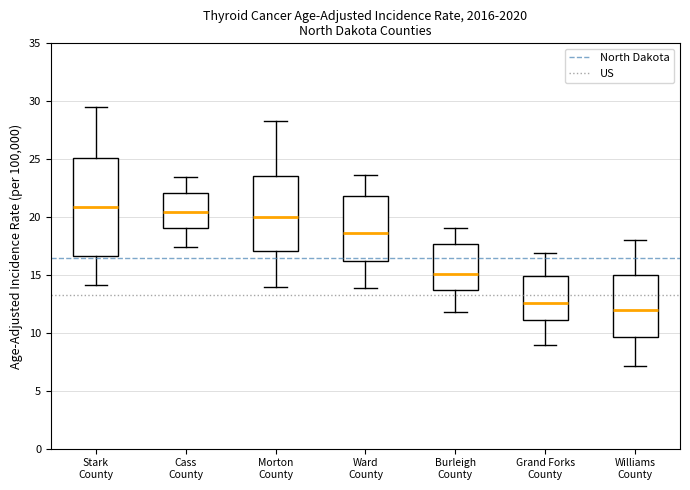

Reading left to right, read every box against the y-axis: the position of its median line, the range the box covers, and the ends of its whiskers. The values are not printed on the chart, so give them approximately, as read against the axis.

Stark County: median 21.0, box 16.5 to 25.0, whiskers 14.0 to 29.5
Cass County: median 20.5, box 19.0 to 22.0, whiskers 17.5 to 23.5
Morton County: median 20.0, box 17.0 to 23.5, whiskers 14.0 to 28.5
Ward County: median 18.5, box 16.0 to 22.0, whiskers 14.0 to 23.5
Burleigh County: median 15.0, box 13.5 to 17.5, whiskers 12.0 to 19.0
Grand Forks County: median 12.5, box 11.0 to 15.0, whiskers 9.0 to 17.0
Williams County: median 12.0, box 9.5 to 15.0, whiskers 7.0 to 18.0